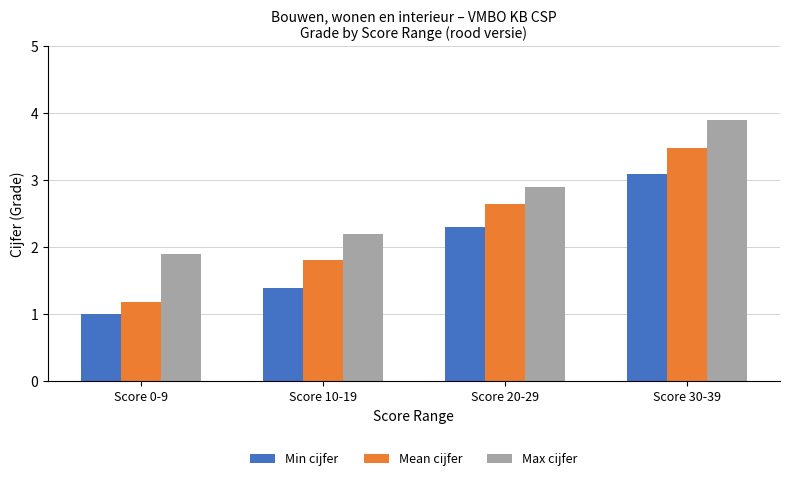

Which label corresponds to the largest value in the chart?

Score 30-39